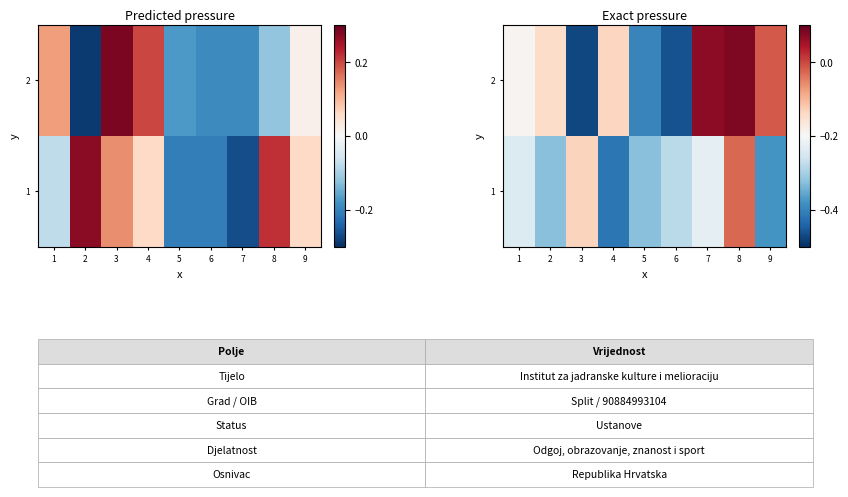

Where is 1 nearest to the value 0?

8